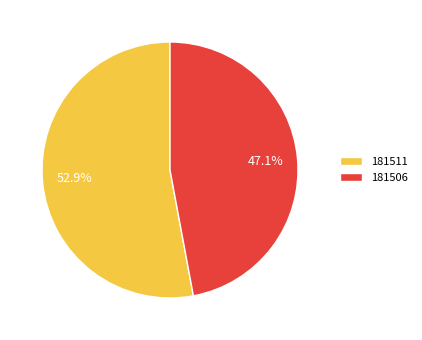

Combined, what portion of the pie is 181506 and 181511?

100.0%